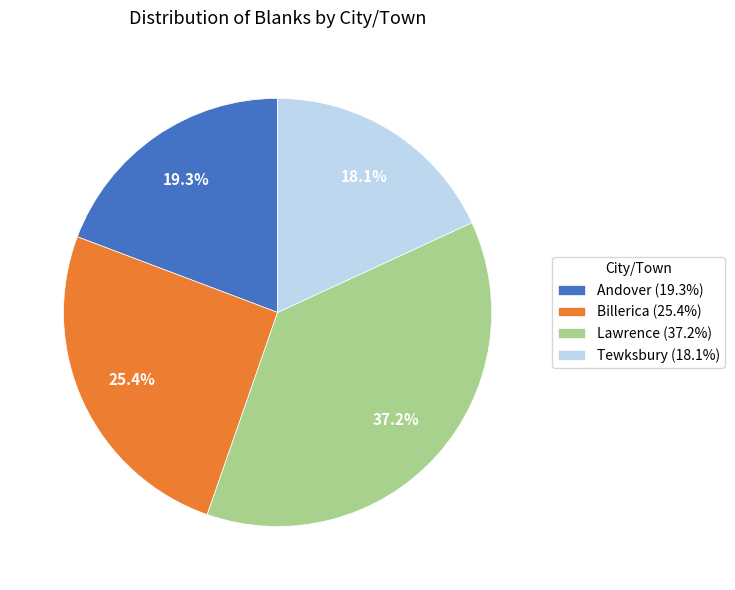

What is the total percentage of Tewksbury and Andover?

37.4%